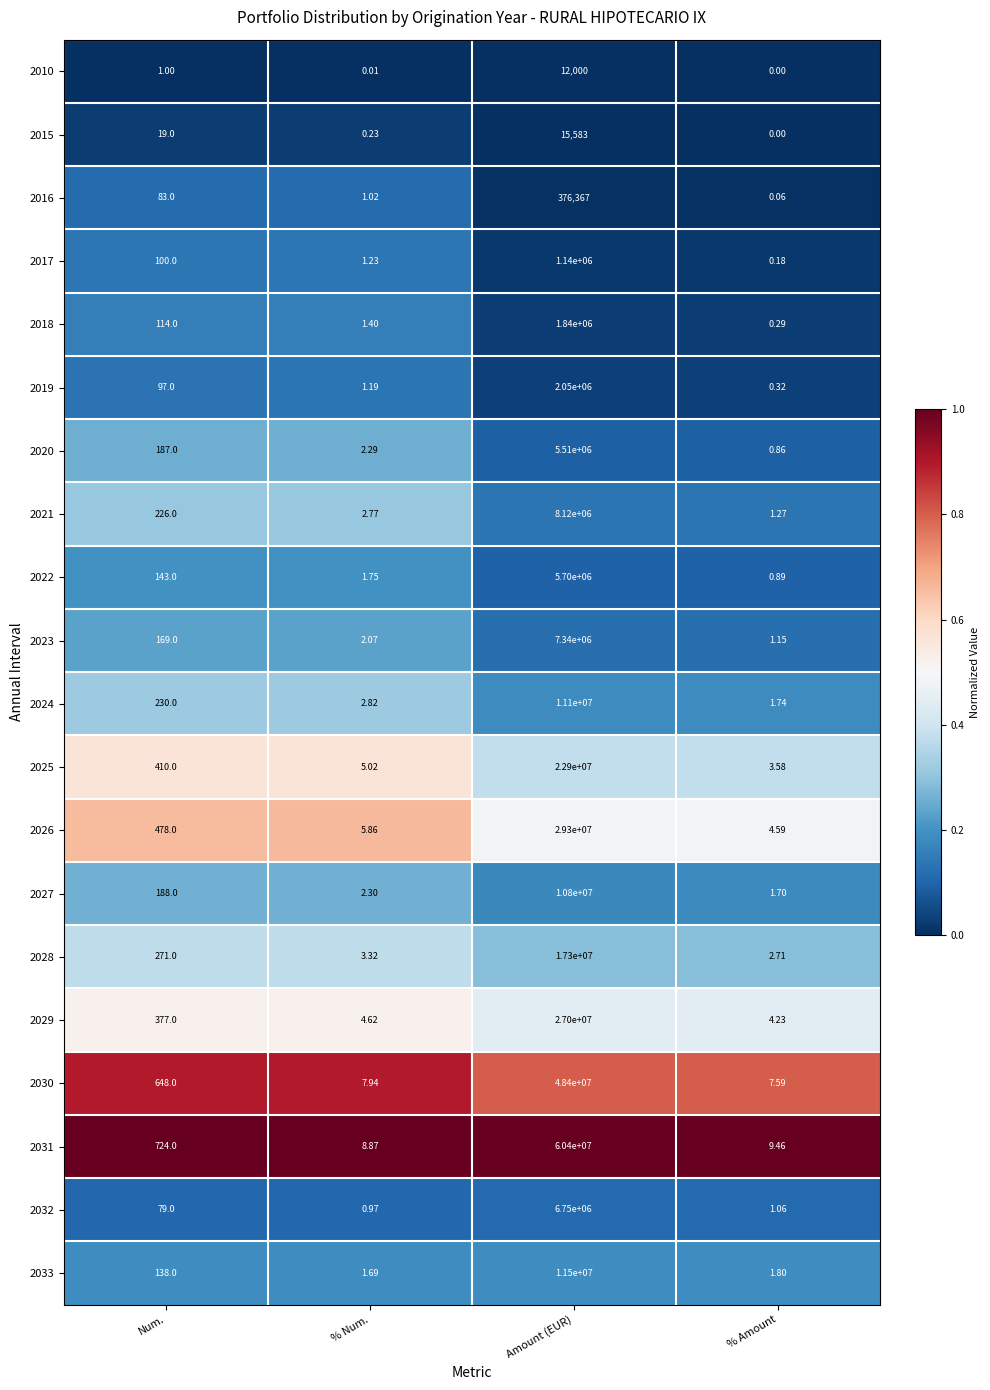

Rank the series by their maximum value, from highest to lowest.

2031, 2030, 2026, 2029, 2025, 2028, 2033, 2024, 2027, 2021, 2023, 2032, 2022, 2020, 2019, 2018, 2017, 2016, 2015, 2010